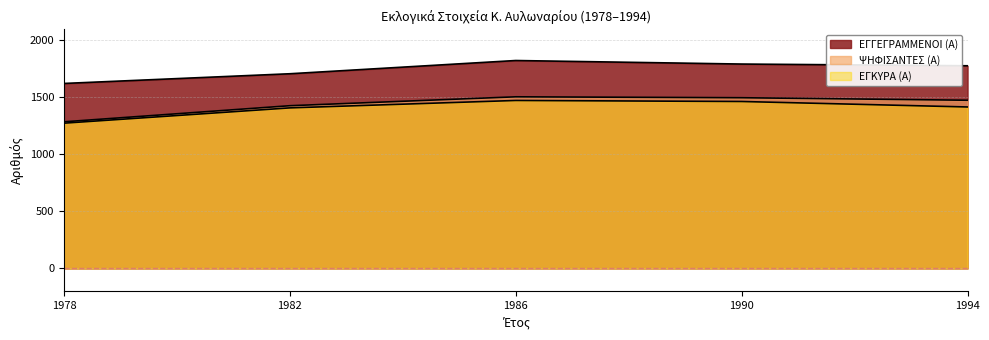

Rank the series by their maximum value, from lowest to highest.

ΕΓΚΥΡΑ (Α), ΨΗΦΙΣΑΝΤΕΣ (Α), ΕΓΓΕΓΡΑΜΜΕΝΟΙ (Α)